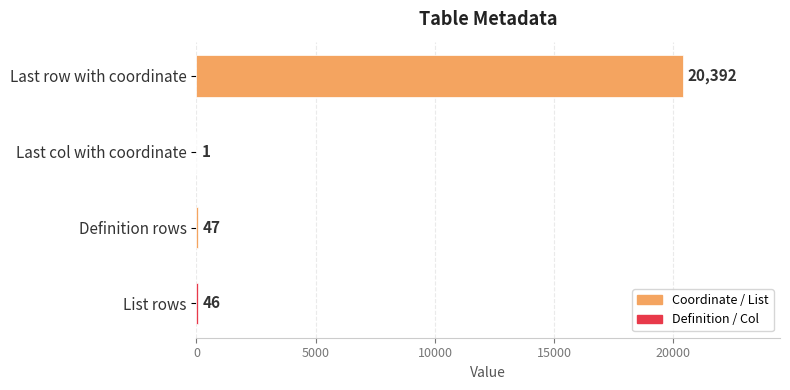

What value does the data have at Last row with coordinate, to the nearest 50?

20400